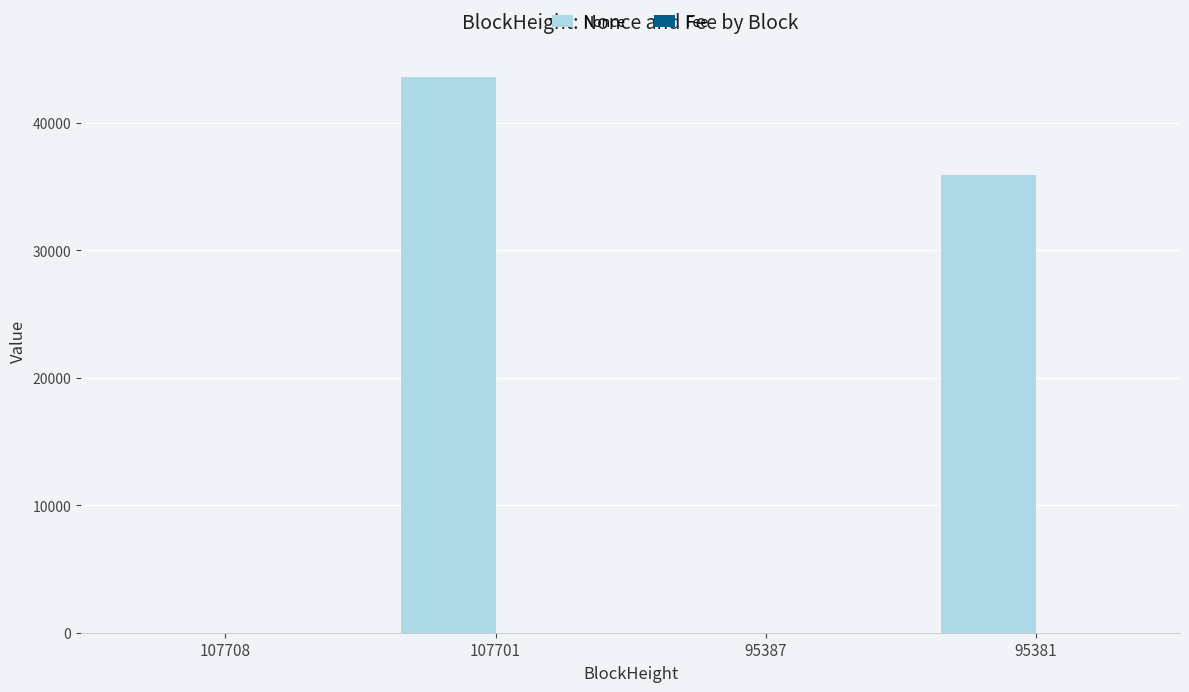

How many series are shown in this chart?

2